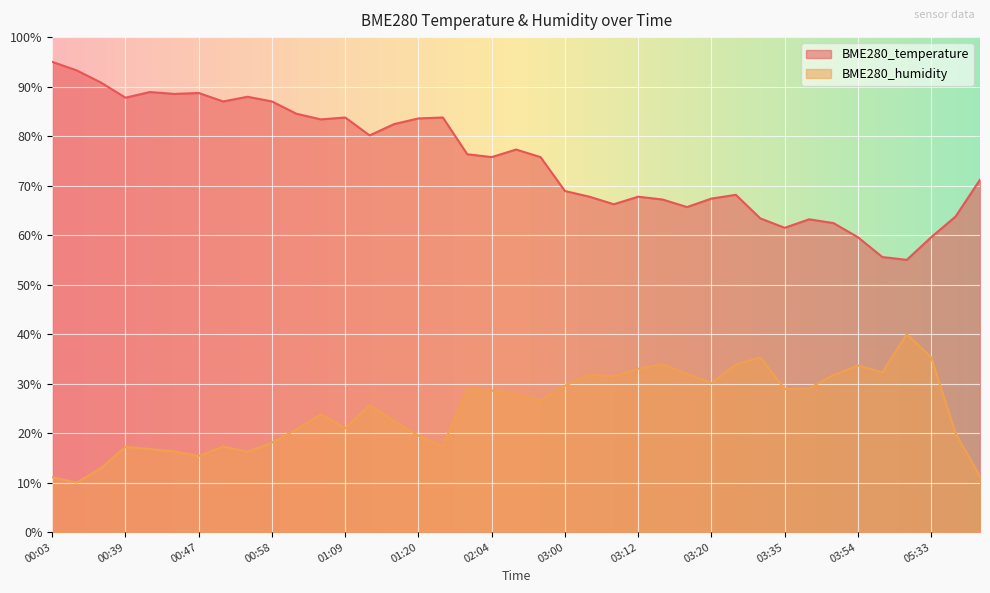

What is the minimum value shown in the chart?

10.0